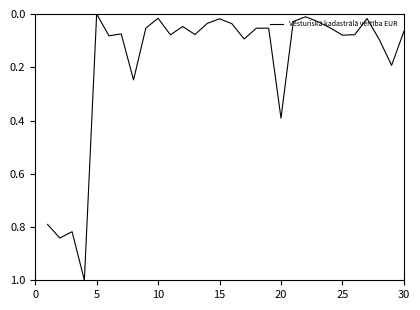

What is the difference between the maximum and minimum values?

1.0